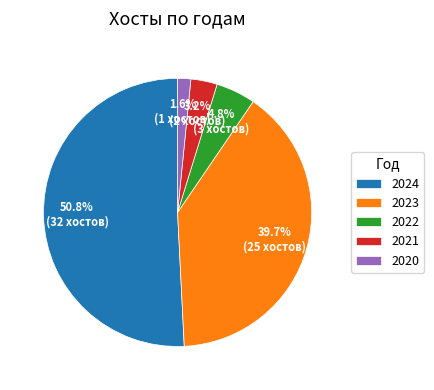

Do 2023 and 2024 together represent more than half of the pie?

Yes